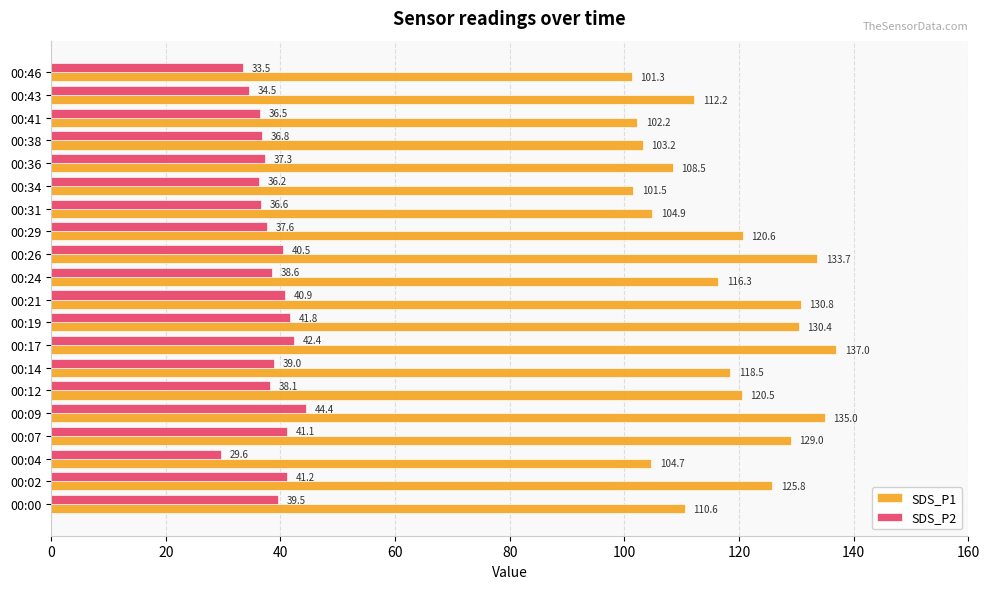

Rank the series by their average value, from lowest to highest.

SDS_P2, SDS_P1